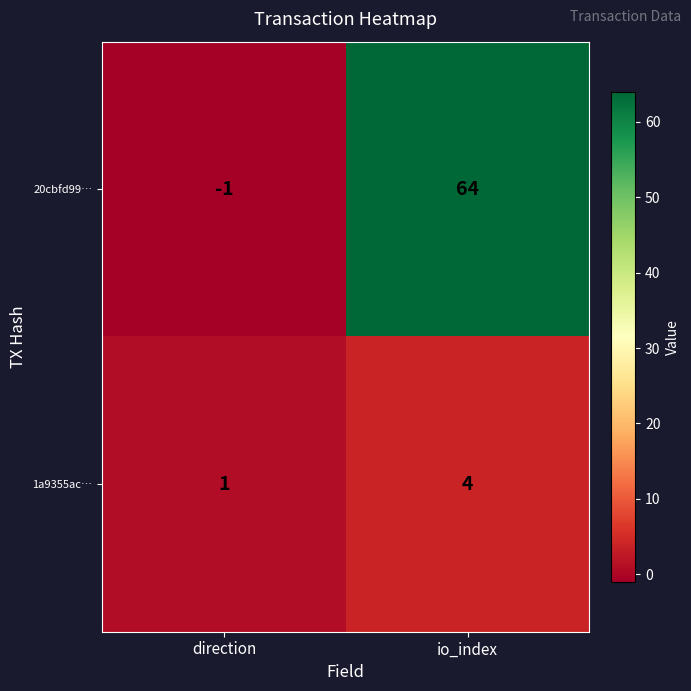

What is the difference between the highest and lowest values at direction?

2